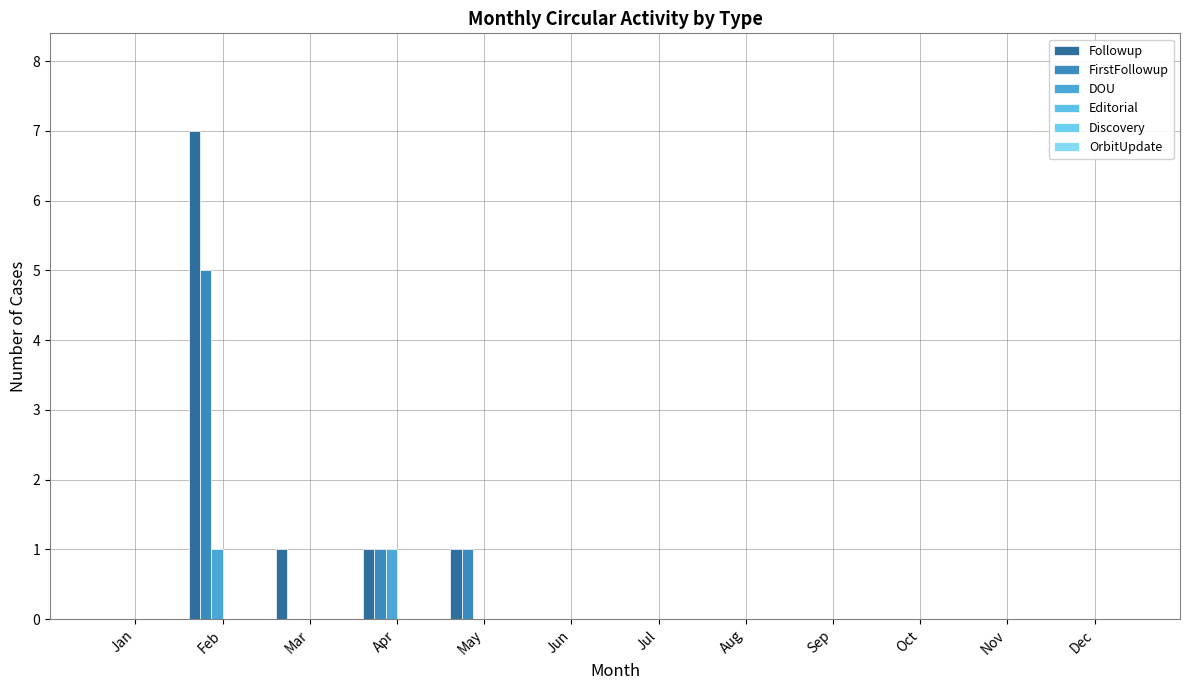

Are the bars grouped side by side (vs. stacked)?

Yes